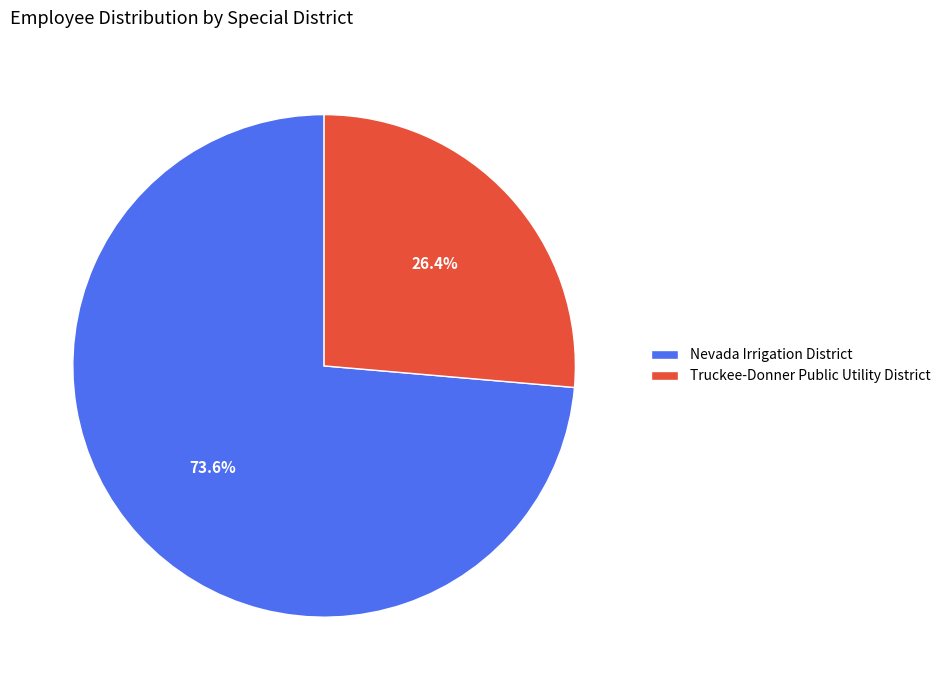

What percentage is the Truckee-Donner Public Utility District slice, to the nearest percent?

26%